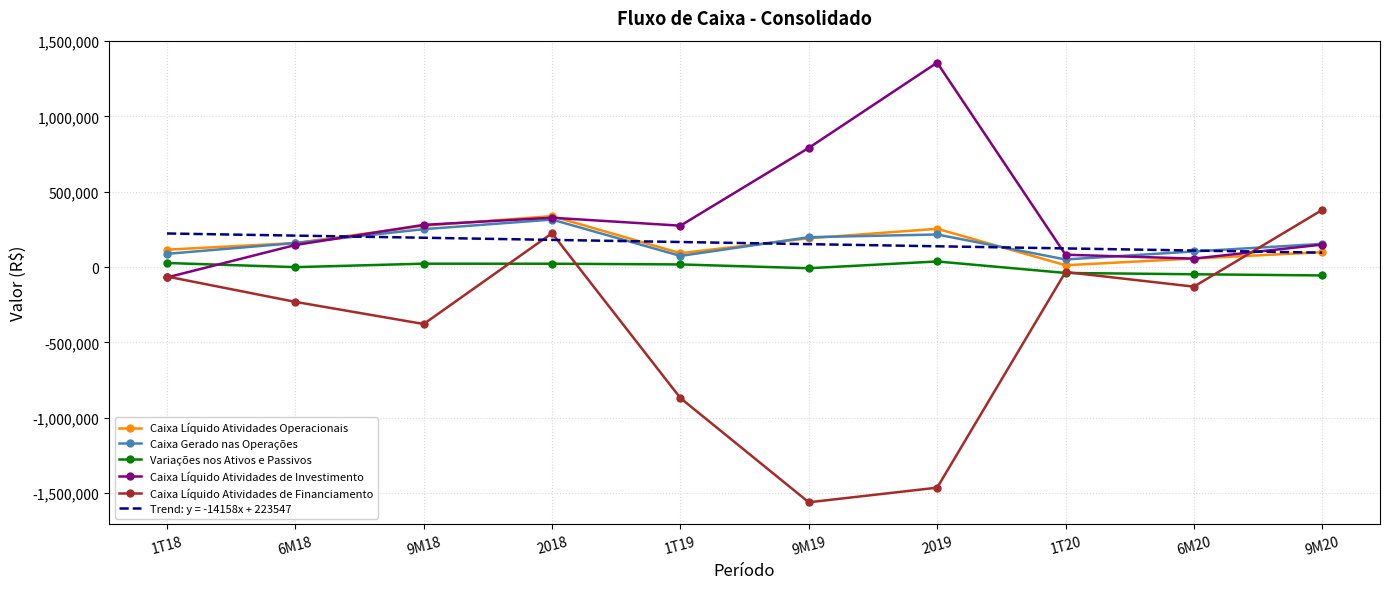

Which series has the largest total across all categories?

Caixa Líquido Atividades de Investimento